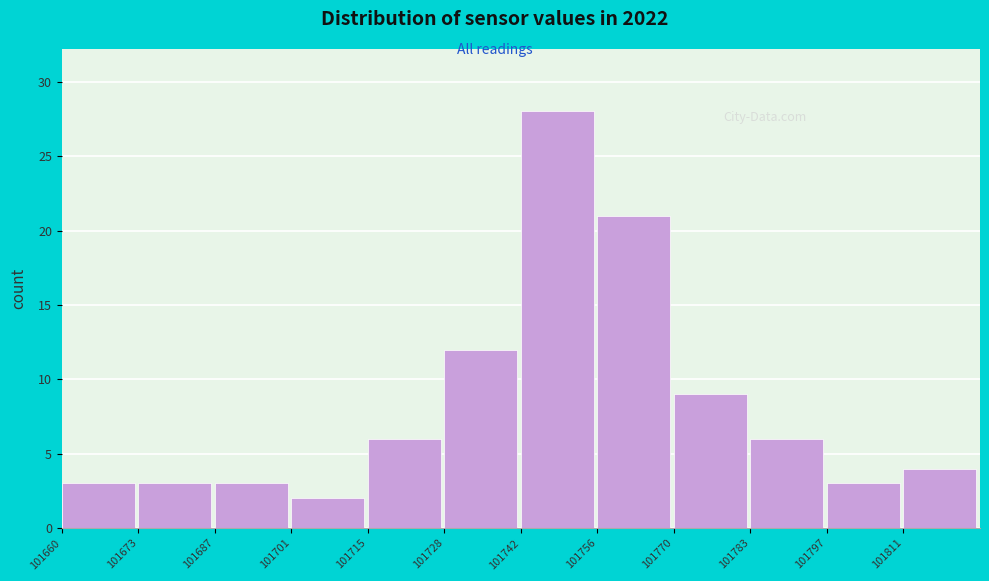

Reading left to right, list every bar in this chart as the range it spans on the x-axis followed by its height. Neither the bar edges nor the heights are printed on the chart, so give them approximately, as read against the axes.

101660 to 101674: 3
101674 to 101688: 3
101688 to 101702: 3
101702 to 101716: 2
101716 to 101728: 6
101728 to 101742: 12
101742 to 101756: 28
101756 to 101770: 21
101770 to 101784: 9
101784 to 101798: 6
101798 to 101812: 3
101812 to 101826: 4